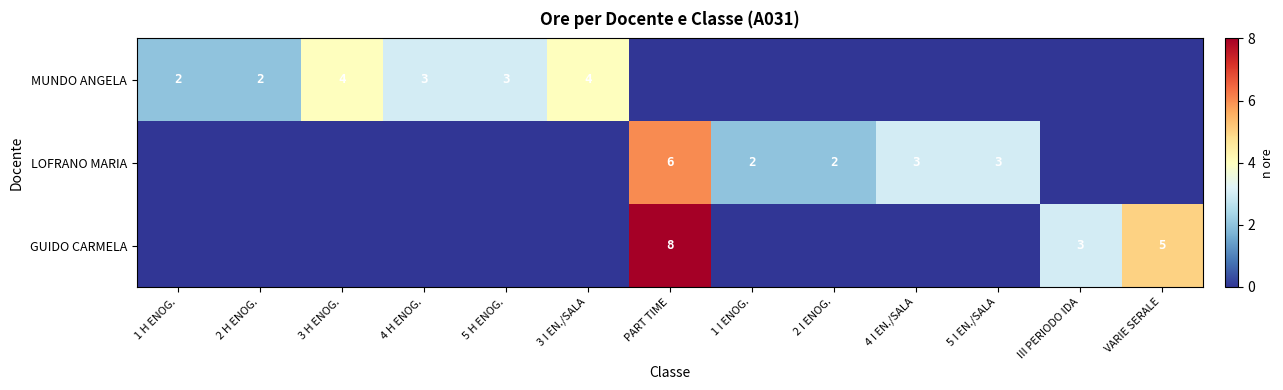

Is it true that LOFRANO MARIA equals 3 at 2 I ENOG.?

False